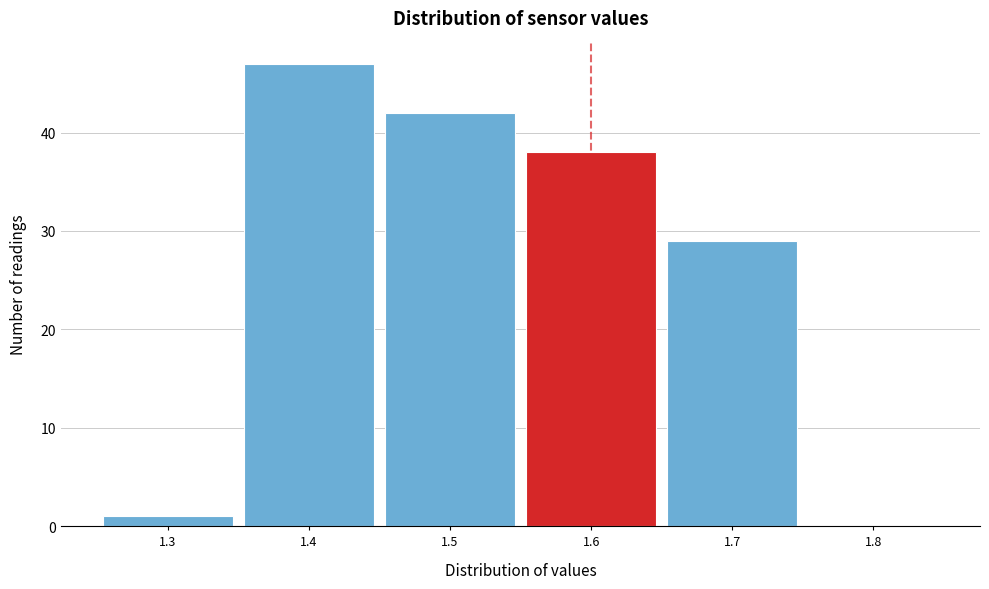

Reading left to right, list every bar in this chart as the range it spans on the x-axis followed by its height. The values are not printed on the chart, so give them approximately, as read against the axis.

1.25 to 1.35: 1
1.35 to 1.45: 47
1.45 to 1.55: 42
1.55 to 1.65: 38
1.65 to 1.75: 29
1.75 to 1.85: 0